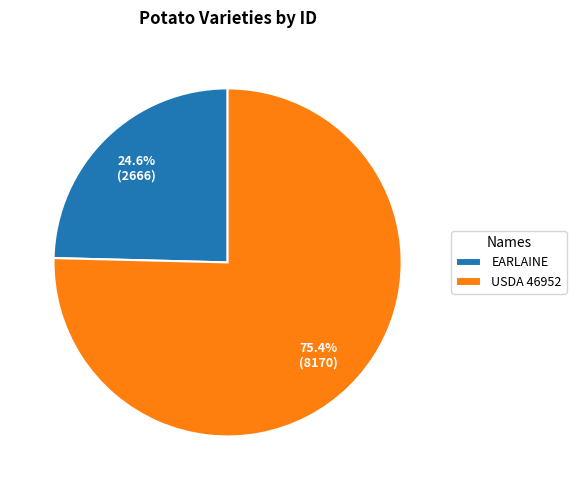

To the nearest percent, what is the combined percentage of EARLAINE and USDA 46952?

100%